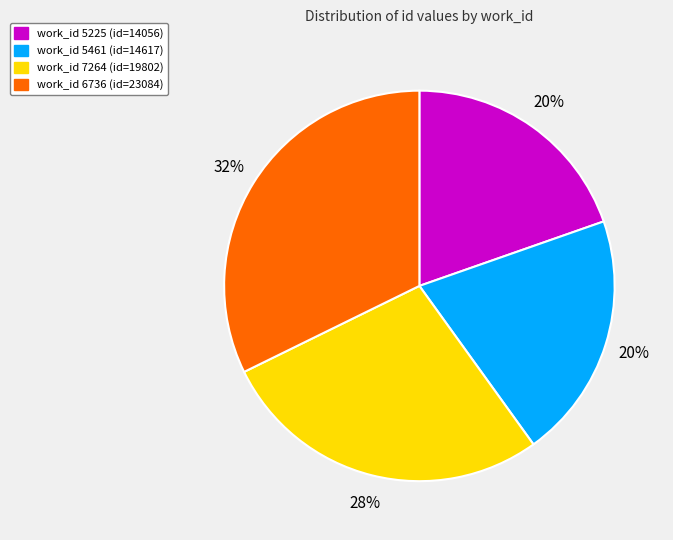

To the nearest percent, what is the average slice percentage?

25%